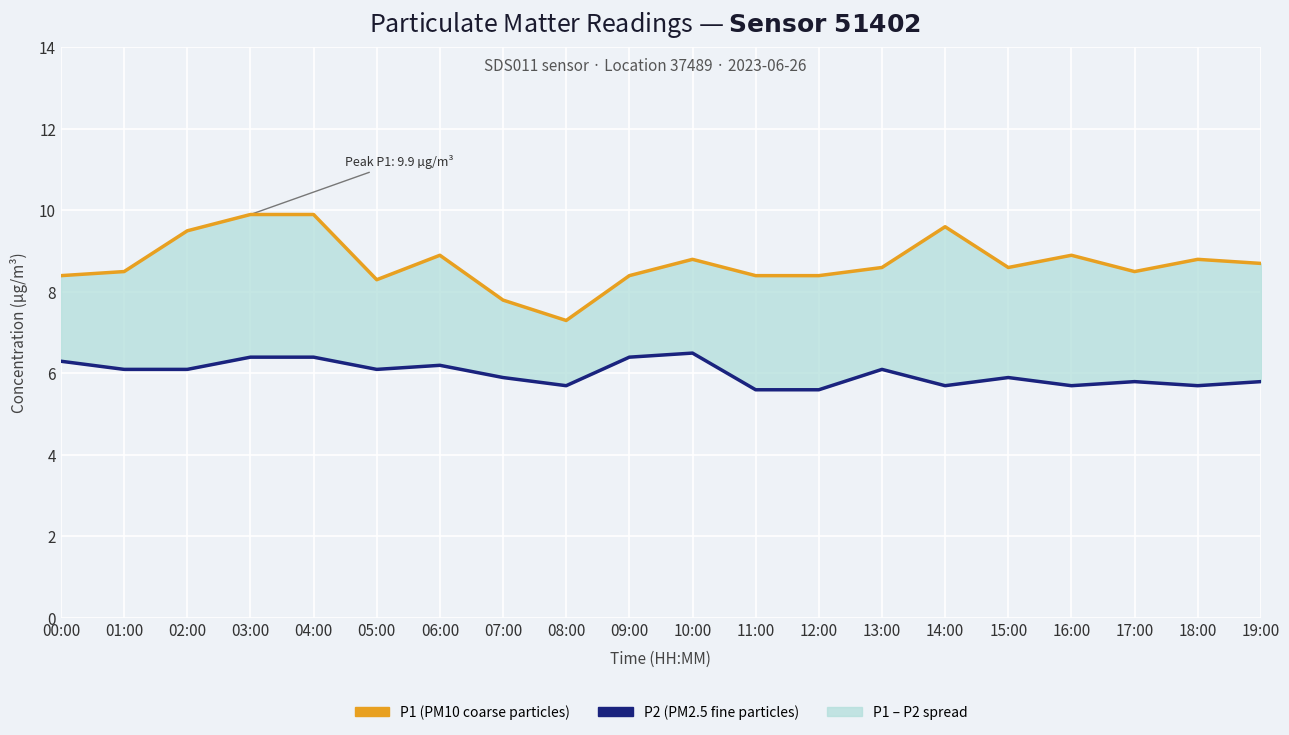

Reading left to right, extract all data points from this chart.

P1 (PM10): 00:00=8.4	01:00=8.5	02:00=9.5	03:00=9.9	04:00=9.9	05:00=8.3	06:00=8.9	07:00=7.8	08:00=7.3	09:00=8.4	10:00=8.8	11:00=8.4	12:00=8.4	13:00=8.6	14:00=9.6	15:00=8.6	16:00=8.9	17:00=8.5	18:00=8.8	19:00=8.7
P2 (PM2.5): 00:00=6.3	01:00=6.1	02:00=6.1	03:00=6.4	04:00=6.4	05:00=6.1	06:00=6.2	07:00=5.9	08:00=5.7	09:00=6.4	10:00=6.5	11:00=5.6	12:00=5.6	13:00=6.1	14:00=5.7	15:00=5.9	16:00=5.7	17:00=5.8	18:00=5.7	19:00=5.8